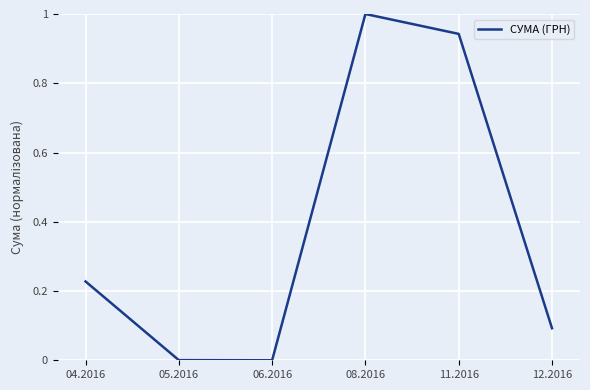

What position from the left is 04.2016?

1